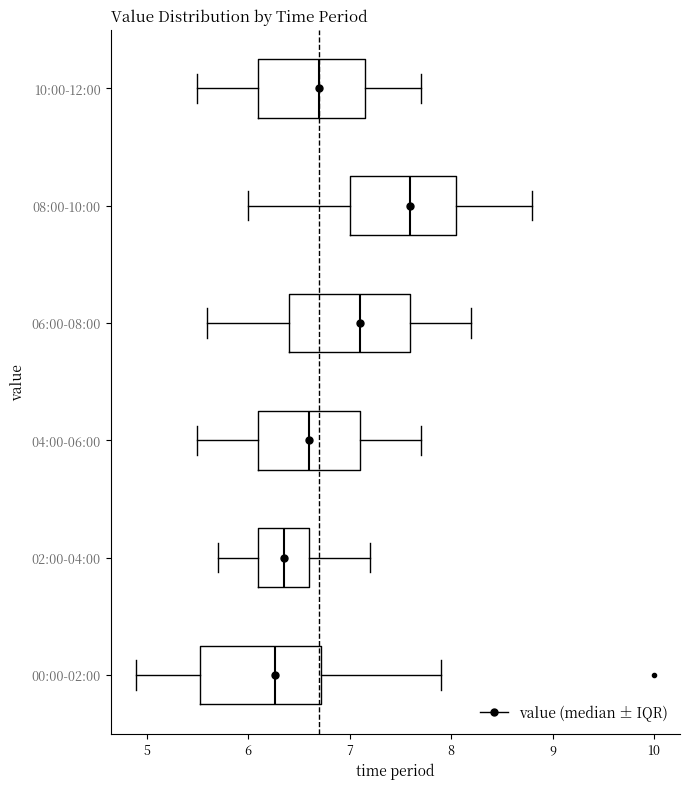

Which box has the furthest to the right median line?

08:00-10:00